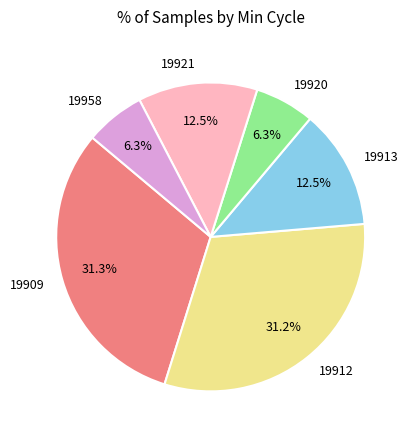

What is the ratio of the value at 19909 to the value at 19958?

5.0